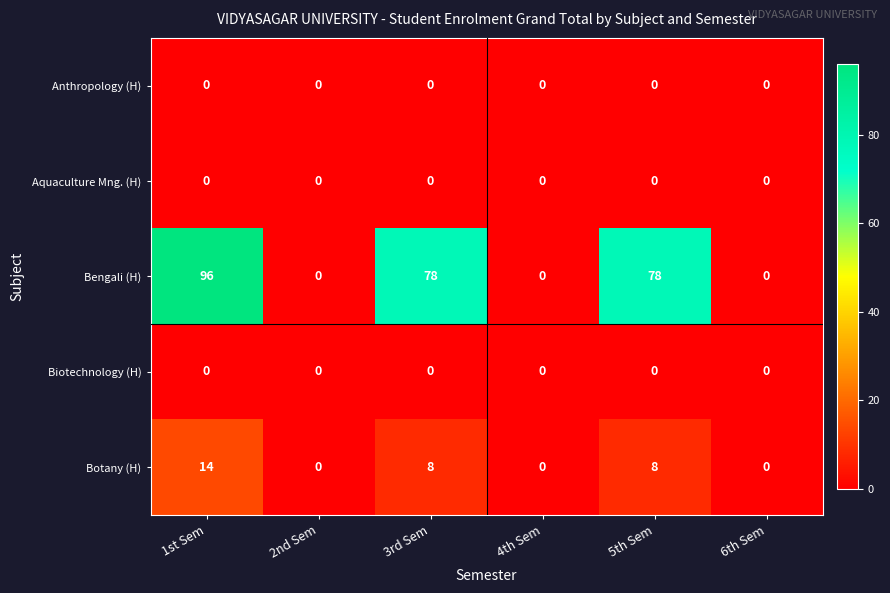

Which series has the largest total across all categories?

Bengali (H)